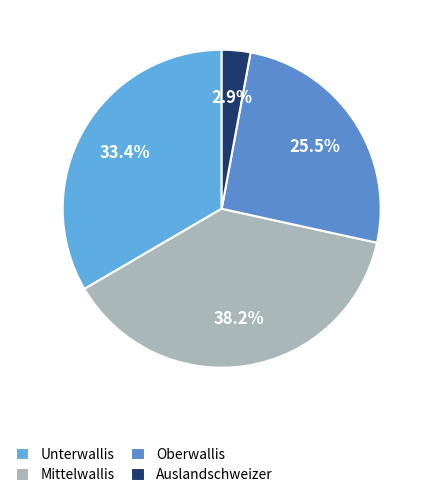

Is Auslandschweizer the majority of the pie?

No